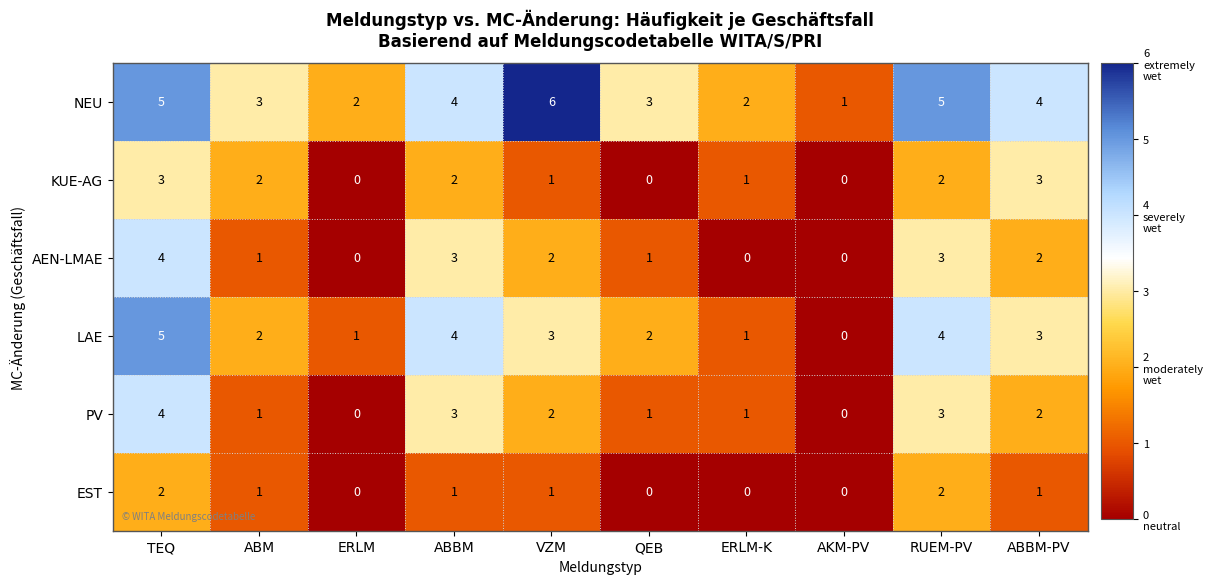

True or false: EST has a value of 1 at ERLM.

False